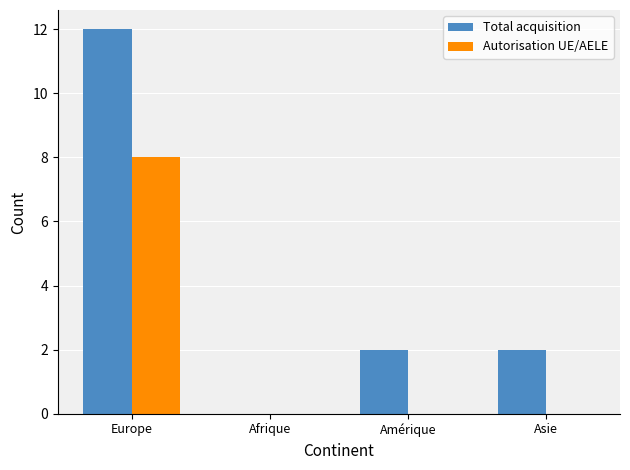

What is the average value of the Autorisation UE/AELE series?

2